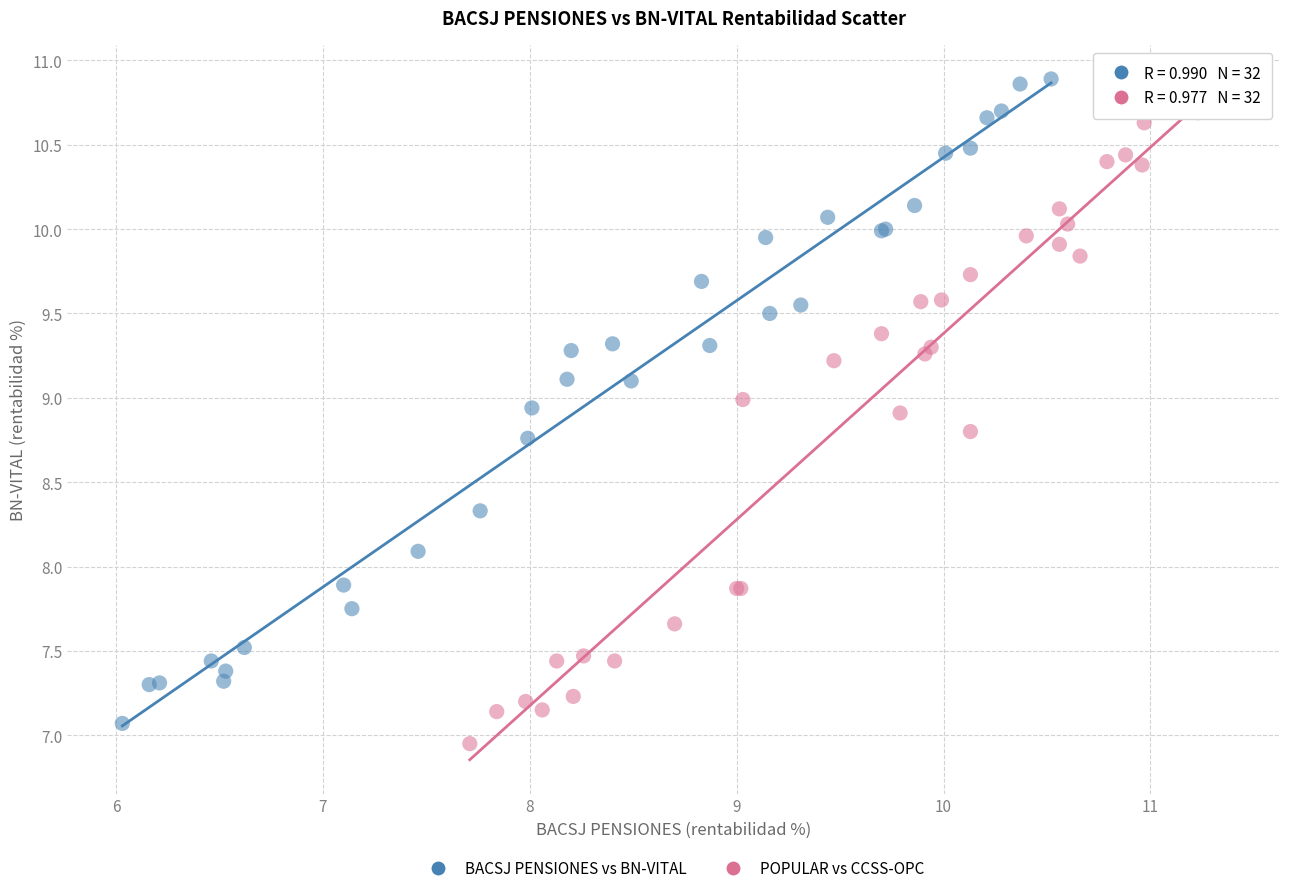

What are all the series names shown in the legend?

BACSJ PENSIONES vs BN-VITAL, POPULAR vs CCSS-OPC